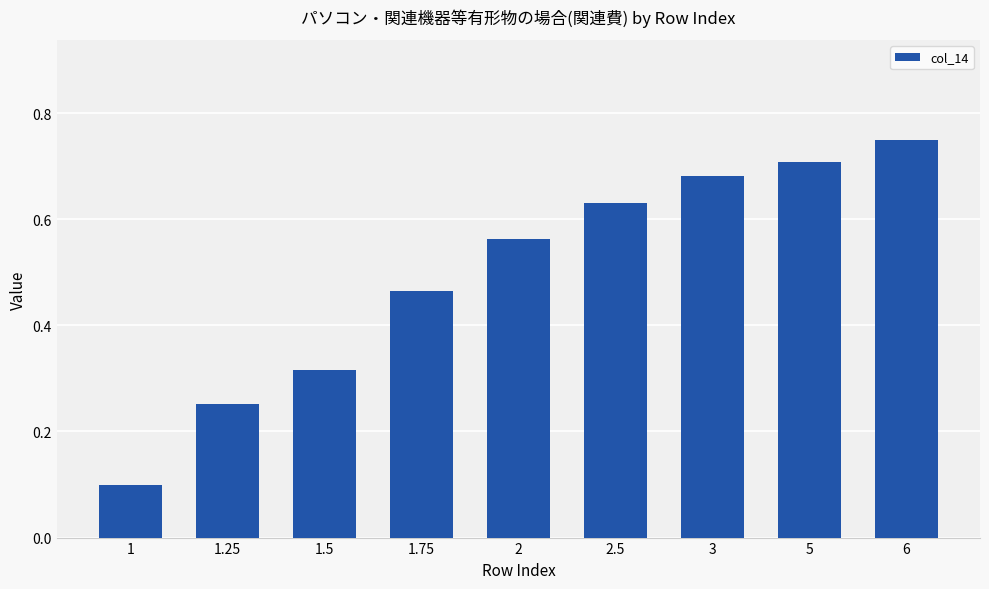

What position from the right is 1.25?

8